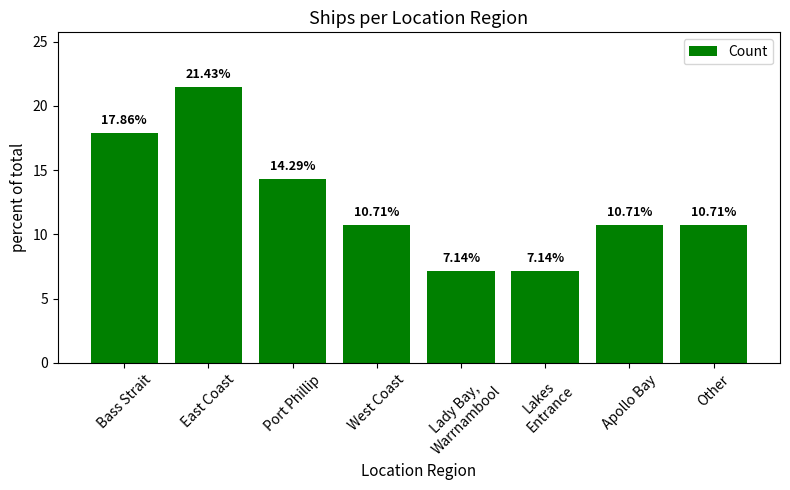

Is it true that the value at Lady Bay,
Warrnambool is 12.3?

False